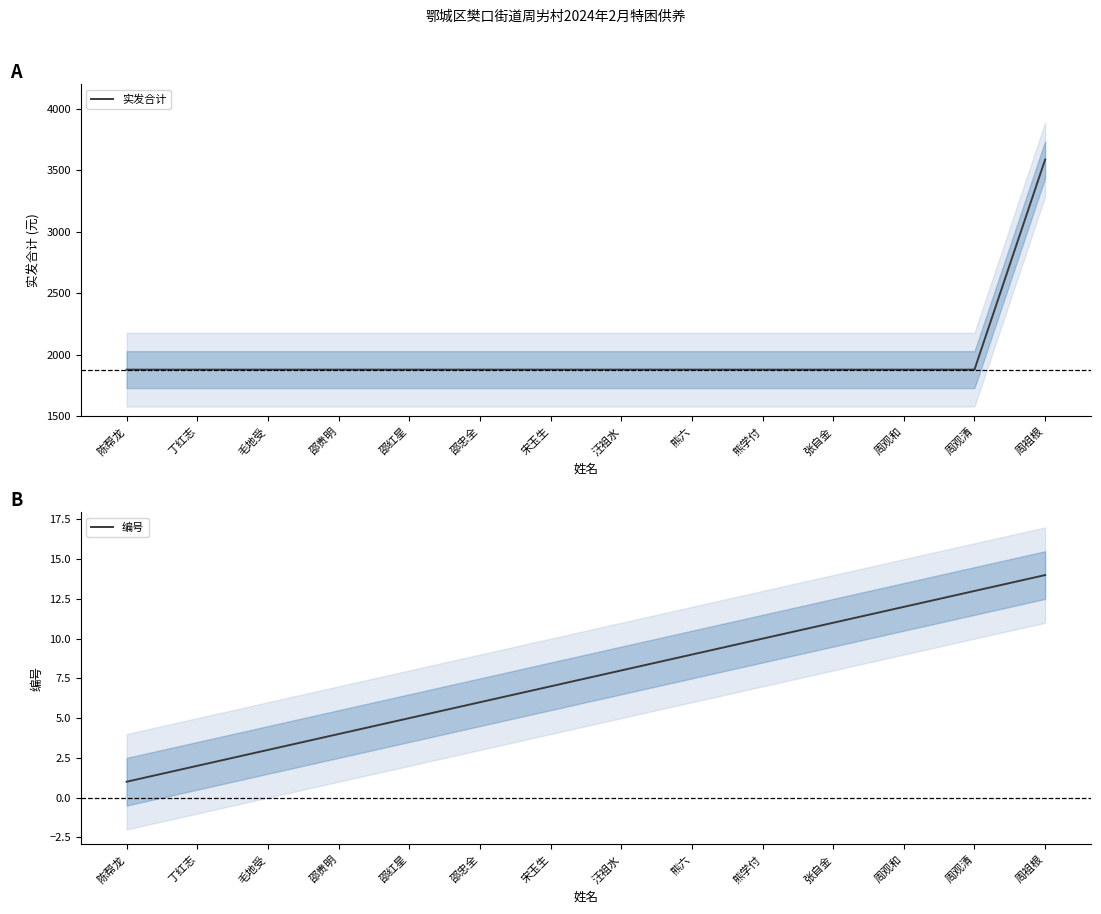

What are all the series names shown in the legend?

实发合计, 编号